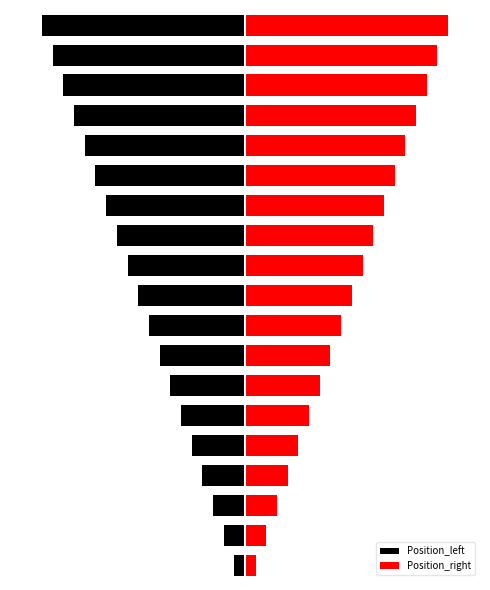

Reading right to left, transcribe all the data shown in this chart.

Position_left: 18=-19	17=-18	16=-17	15=-16	14=-15	13=-14	12=-13	11=-12	10=-11	9=-10	8=-9	7=-8	6=-7	5=-6	4=-5	3=-4	2=-3	1=-2	0=-1
Position_right: 18=19	17=18	16=17	15=16	14=15	13=14	12=13	11=12	10=11	9=10	8=9	7=8	6=7	5=6	4=5	3=4	2=3	1=2	0=1